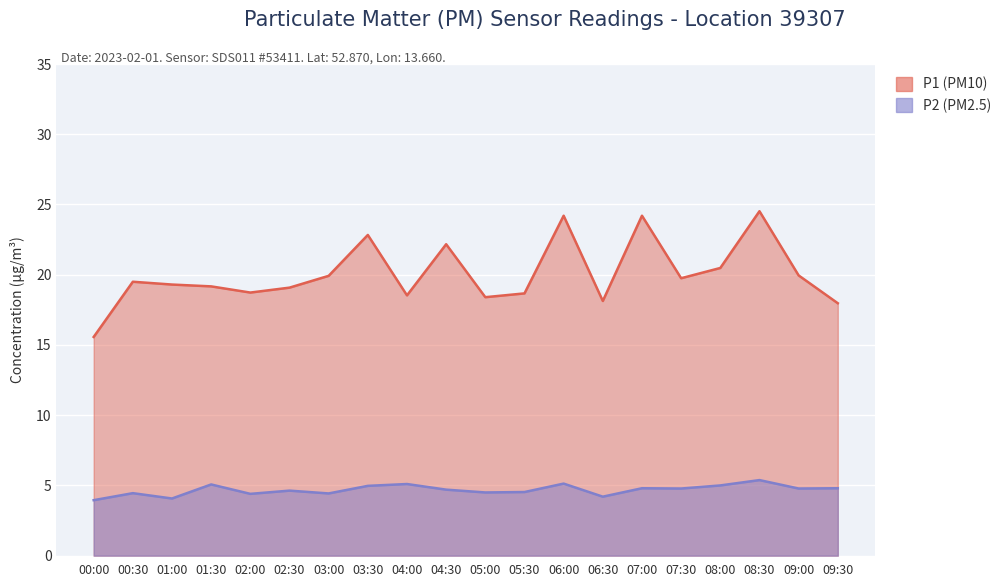

Rank the categories by P2 (PM2.5) value from highest to lowest.

08:30, 06:00, 04:00, 01:30, 08:00, 03:30, 07:00, 09:30, 07:30, 09:00, 04:30, 02:30, 05:30, 05:00, 00:30, 03:00, 02:00, 06:30, 01:00, 00:00